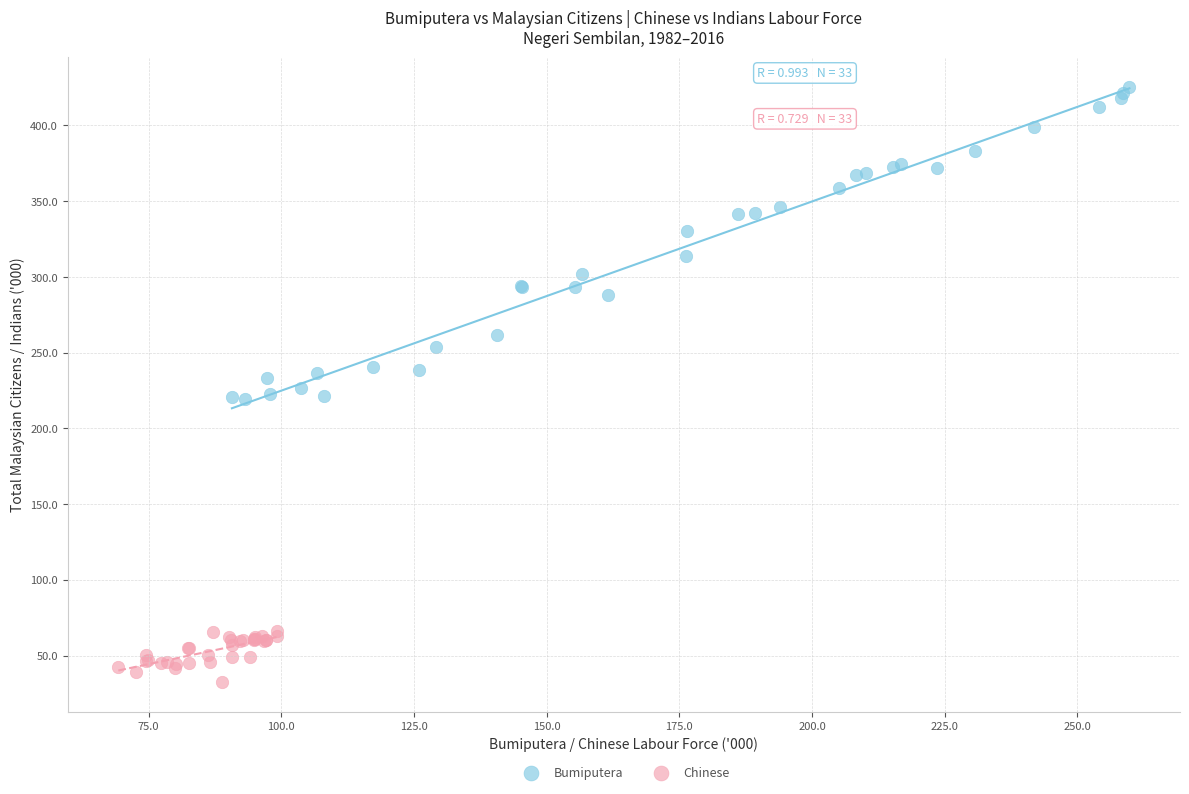

Which series has the widest spread of Y values?

Bumiputera